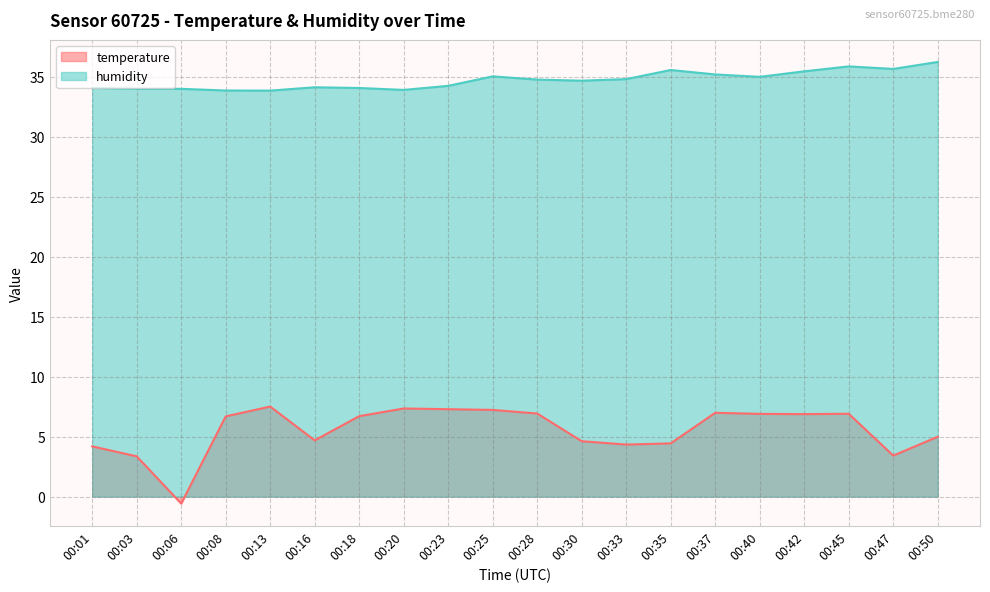

Between 00:23 and 00:50, which is larger?

00:23